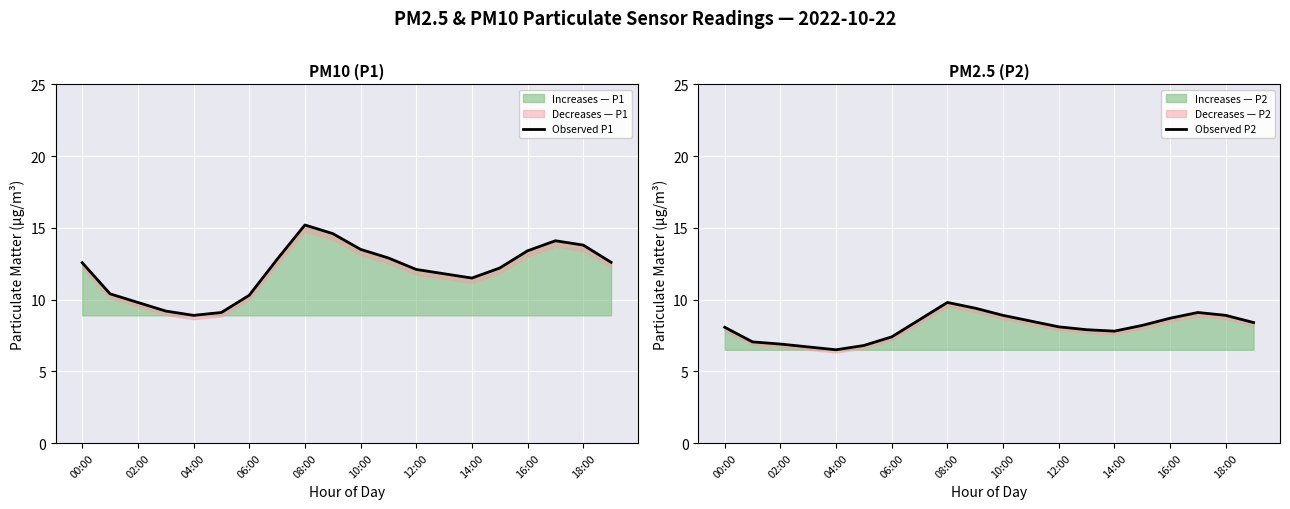

True or false: Observed P2 has more than 1 interior local peaks.

True